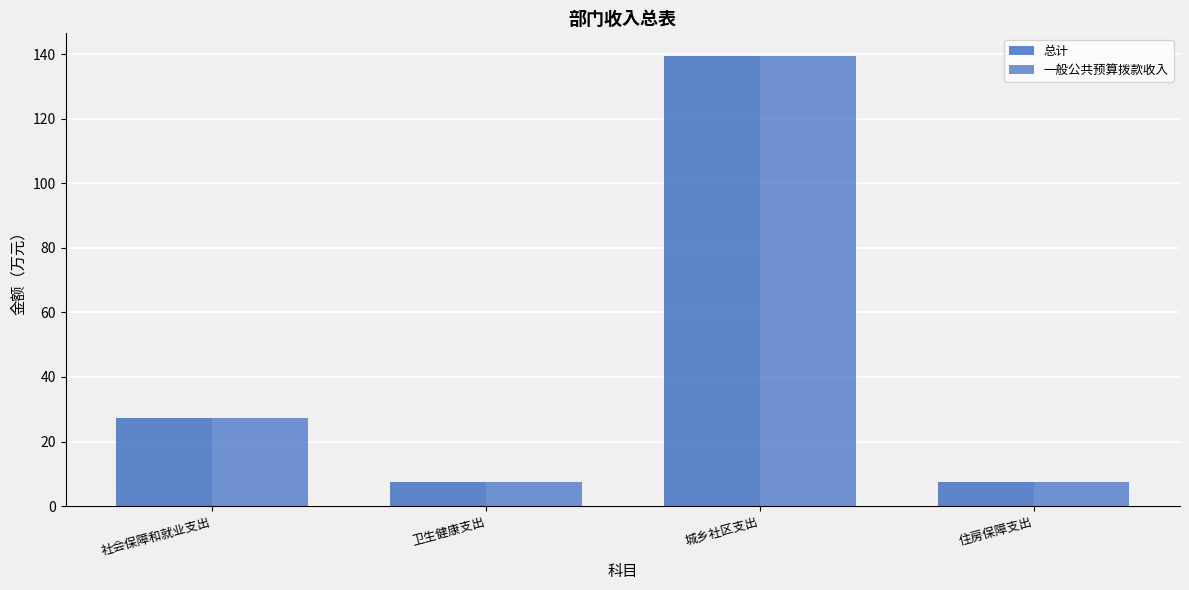

Does the chart contain stacked bars?

No